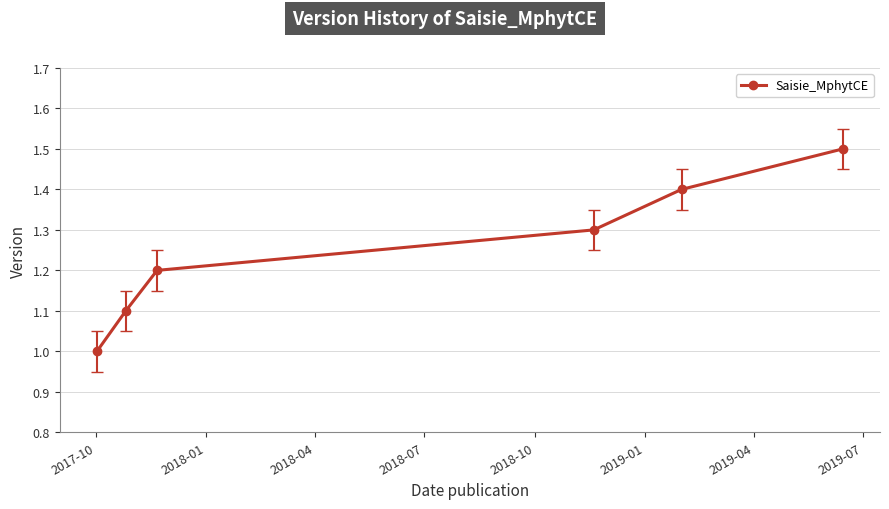

What is the value of the 1st point from the left?

1.0